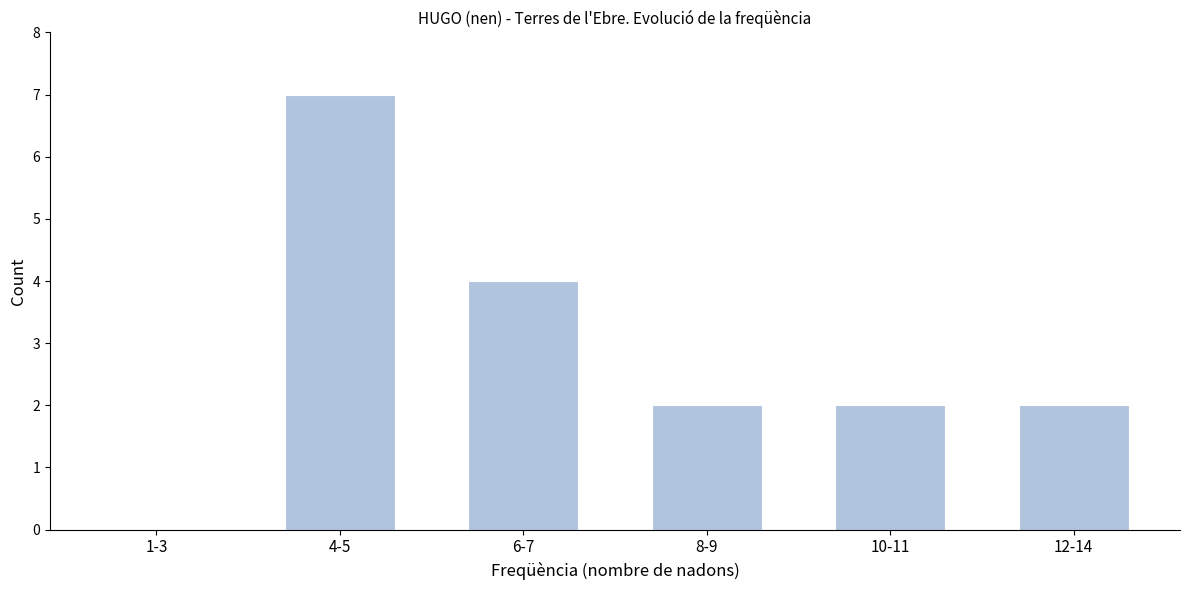

Reading right to left, list all the values displayed in this chart.

12-14=2	10-11=2	8-9=2	6-7=4	4-5=7	1-3=0